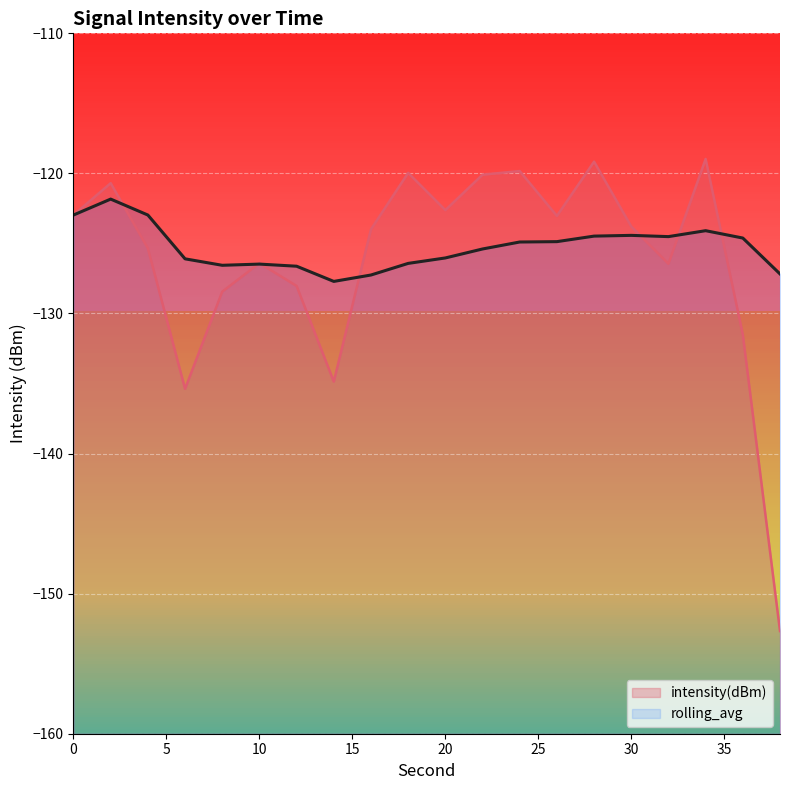

List the series in order of their peak value, lowest first.

rolling_avg, intensity(dBm)